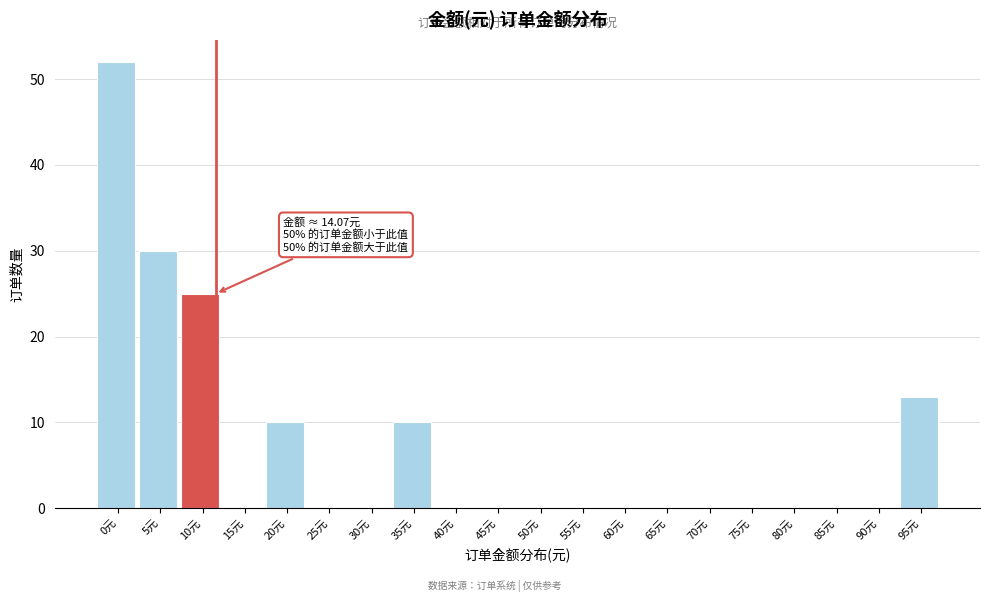

Reading left to right, transcribe all the data shown in this chart.

0元=52	5元=30	10元=25	15元=0	20元=10	25元=0	30元=0	35元=10	40元=0	45元=0	50元=0	55元=0	60元=0	65元=0	70元=0	75元=0	80元=0	85元=0	90元=0	95元=13